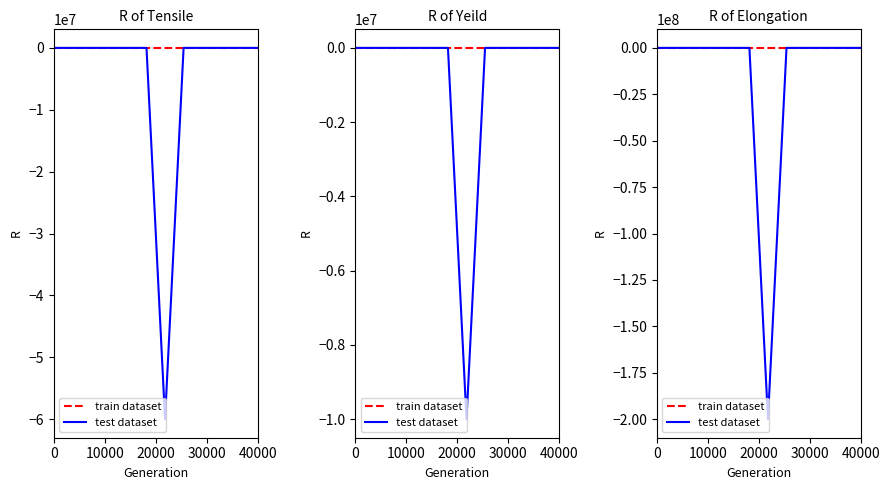

Which series has the largest range (max minus min)?

test dataset